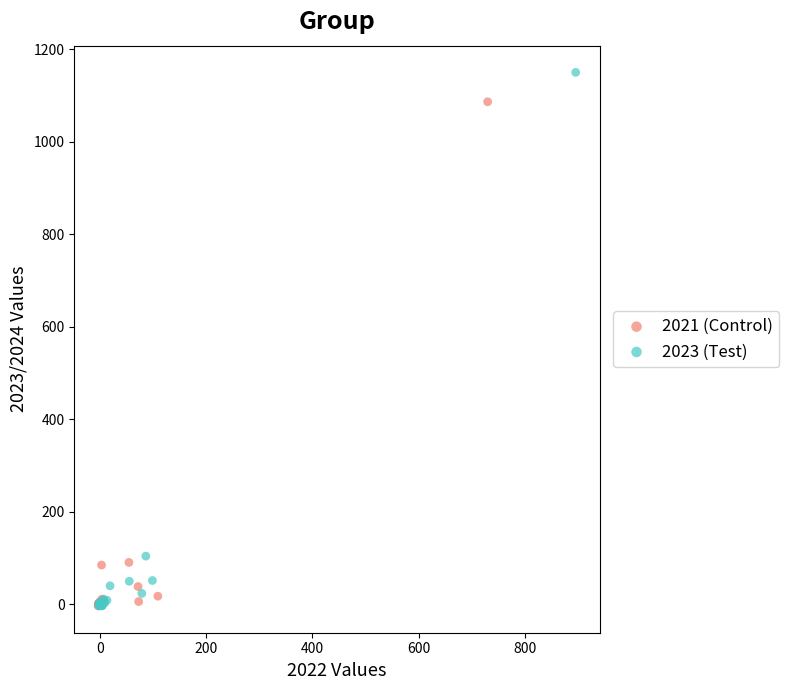

Which series contains the highest Y value?

2023 (Test)